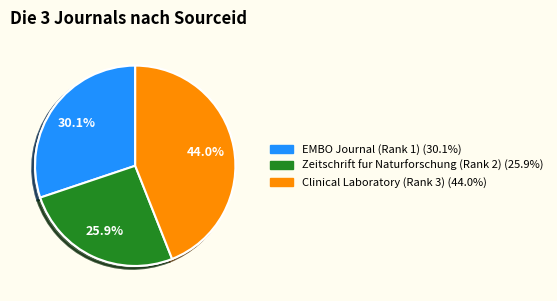

How many segments does this pie chart have?

3